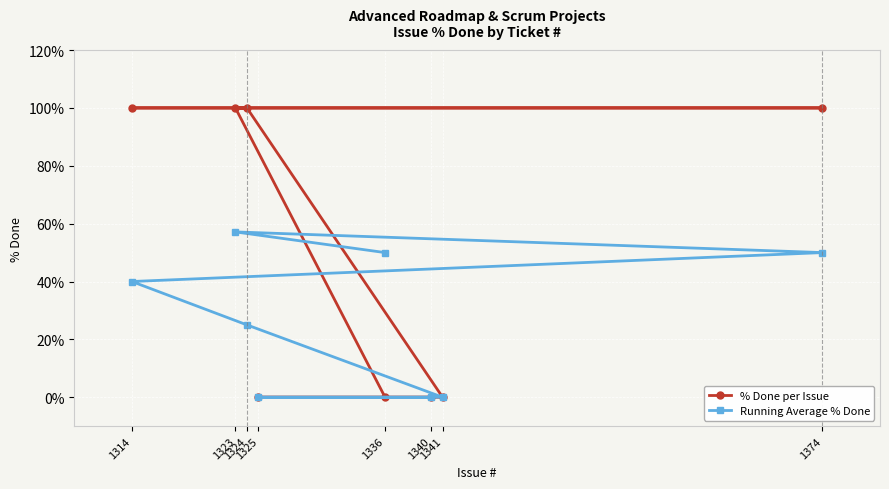

How many times do % Done per Issue and Running Average % Done cross each other?

1